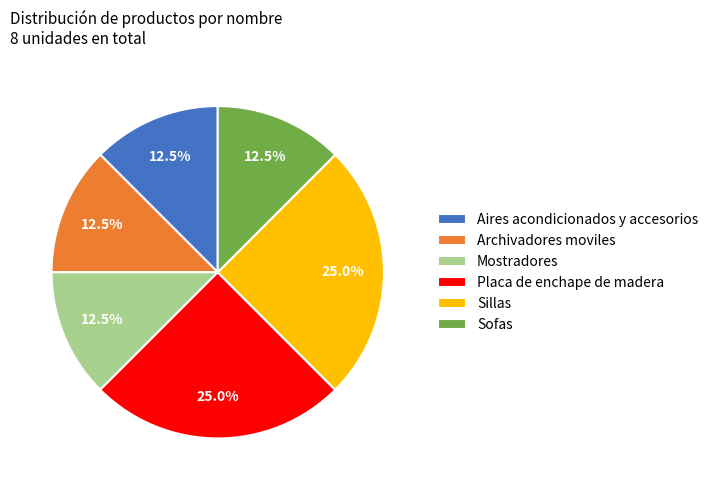

What percentage is NOT represented by Mostradores?

87.5%